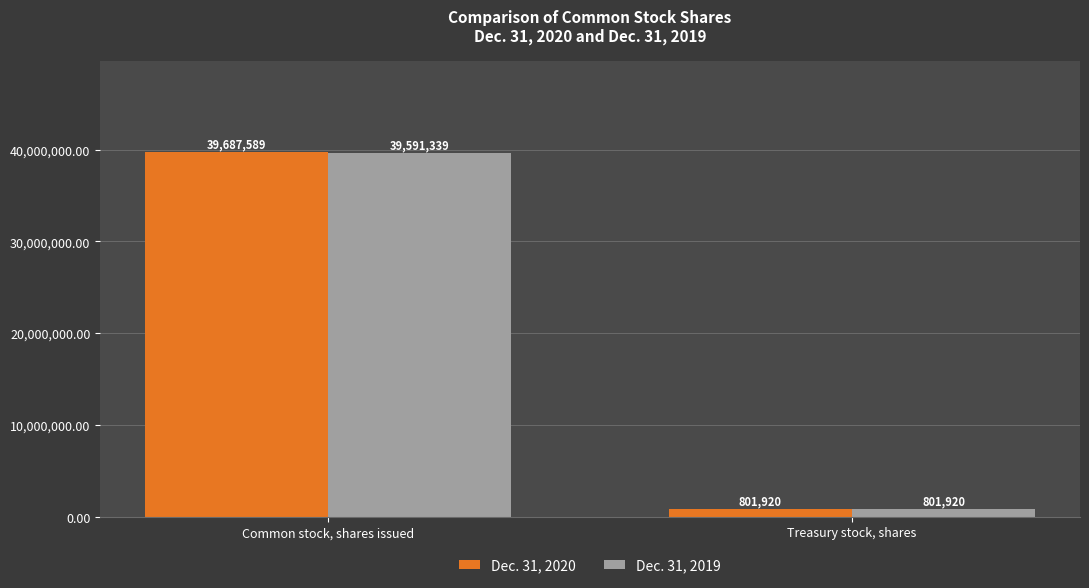

How many bars are there in total?

4